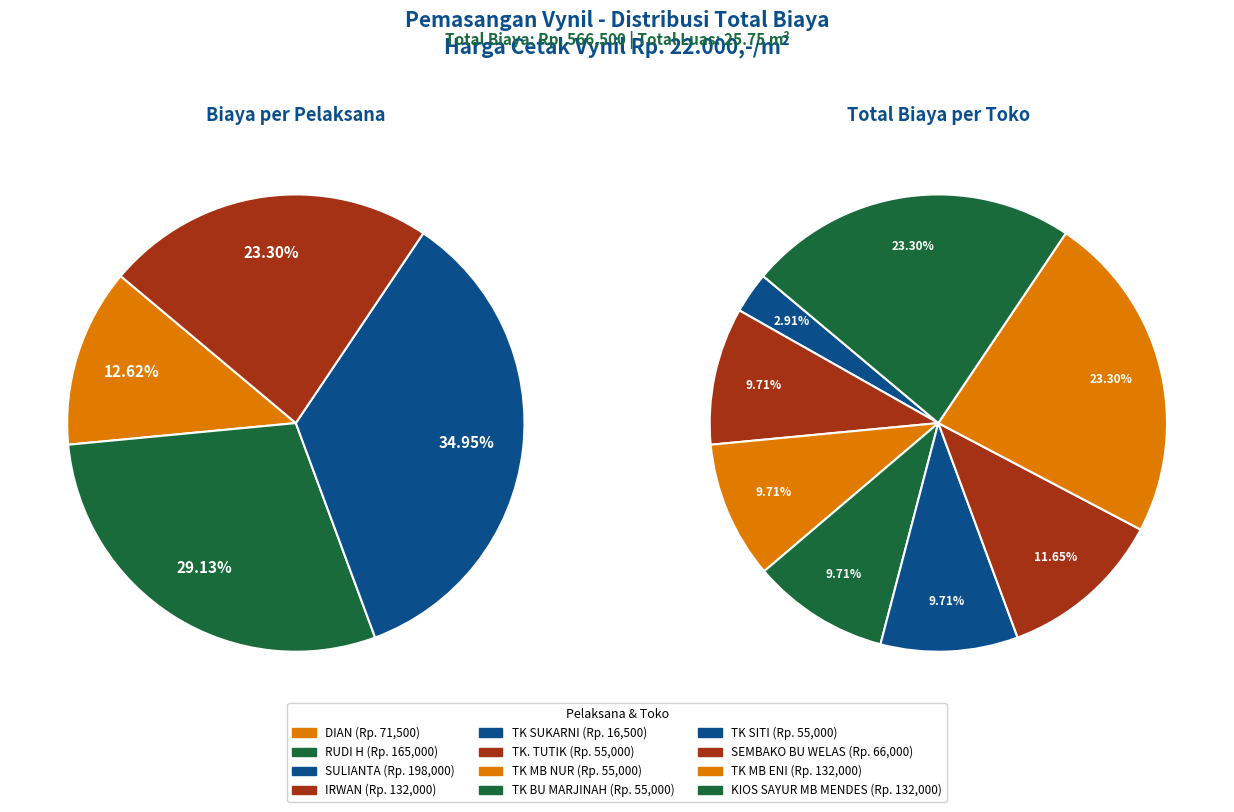

Is it true that TK MB ENI is 34% of the pie?

False